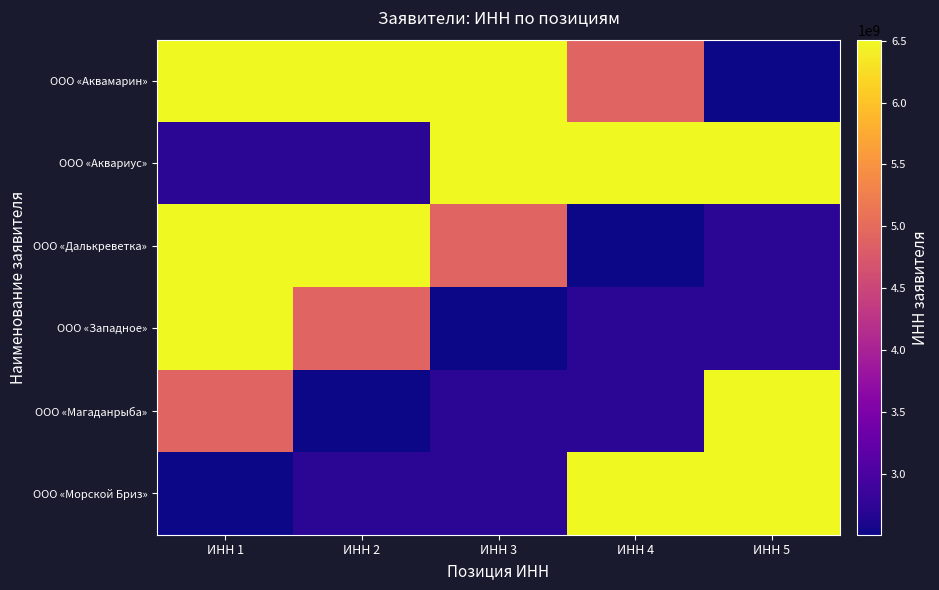

What is the spread (max minus min) of values at ИНН 5?

4004036927